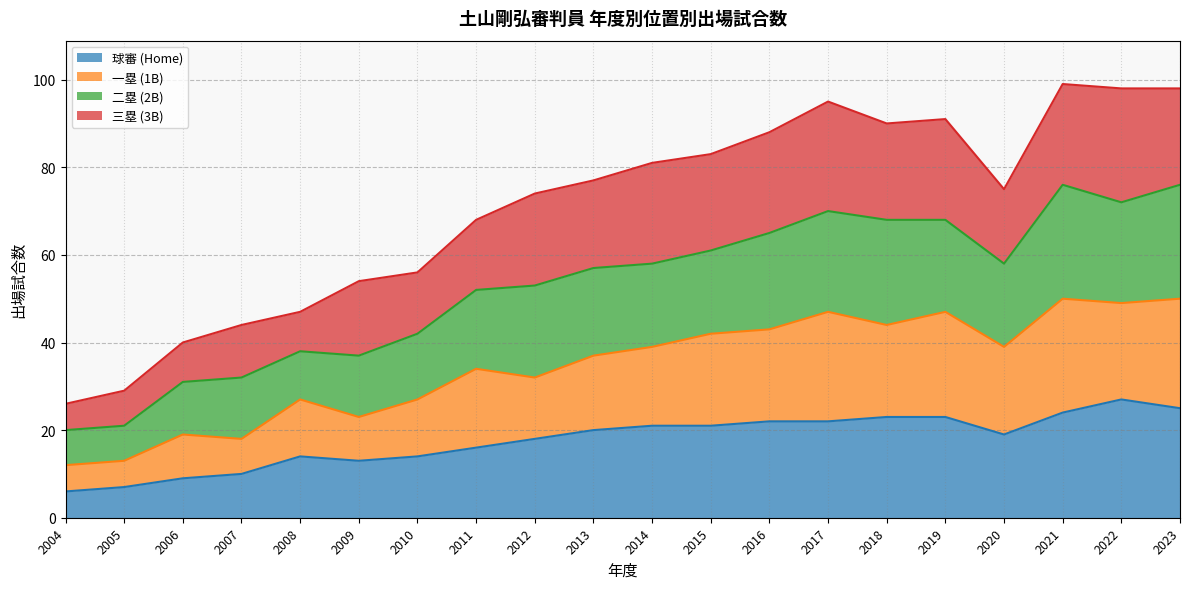

What is the maximum value for 球審 (Home)?

27